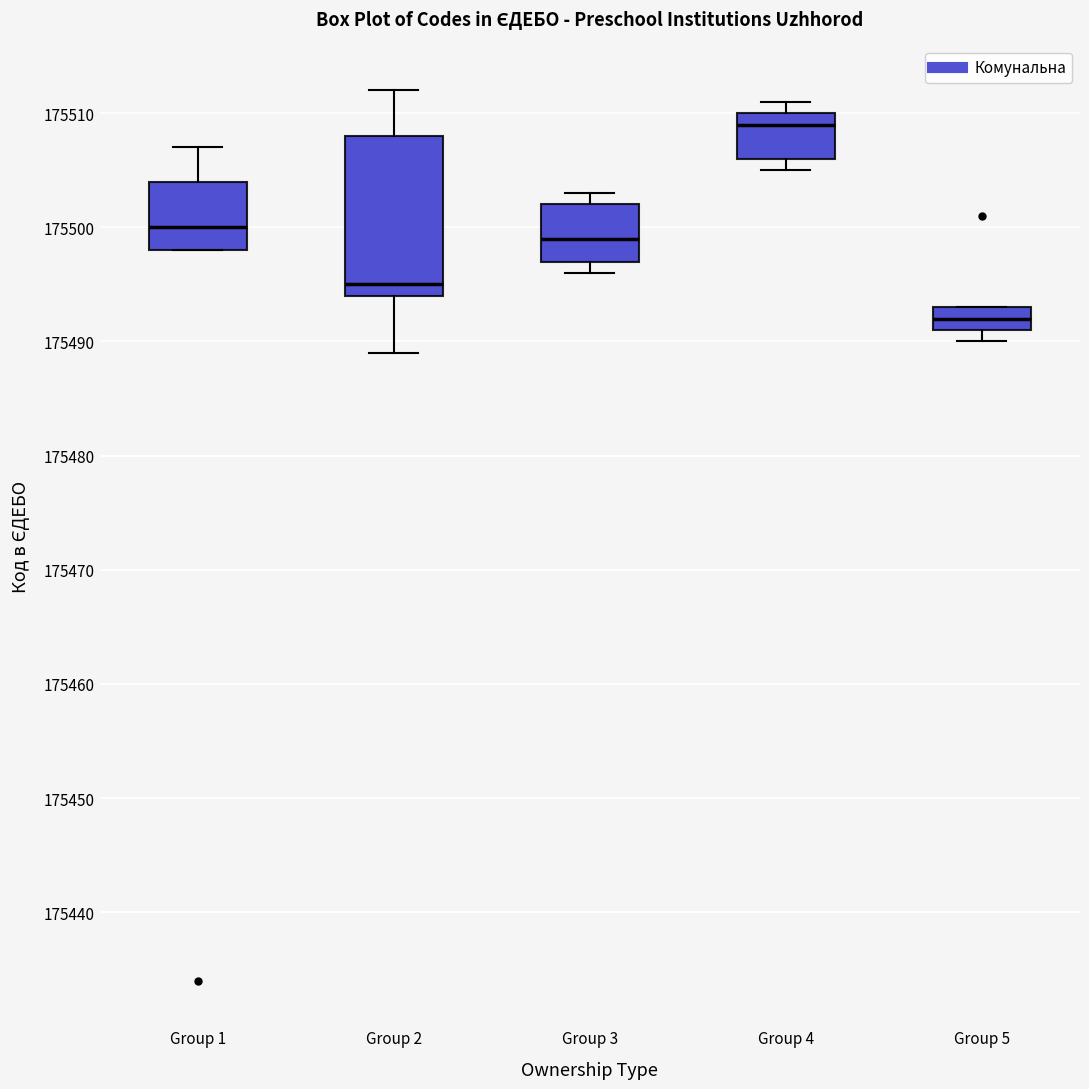

Reading left to right, transcribe this box plot: for each box, give where its median line is, the range the box spans, and where its two whiskers end, as read against the y-axis. The values are not printed on the chart, so give them approximately, as read against the axis.

Group 1: median 175500, box 175498 to 175504, whiskers 175498 to 175507
Group 2: median 175495, box 175494 to 175508, whiskers 175489 to 175512
Group 3: median 175499, box 175497 to 175502, whiskers 175496 to 175503
Group 4: median 175509, box 175506 to 175510, whiskers 175505 to 175511
Group 5: median 175492, box 175491 to 175493, whiskers 175490 to 175493